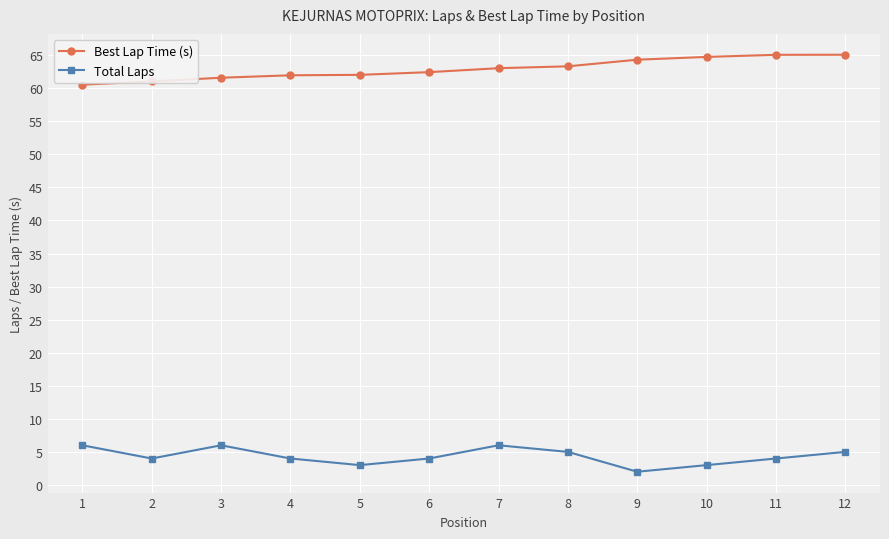

Reading left to right, extract all data points from this chart.

Best Lap Time (s): 60.5	61.0	61.6	62.0	62.0	62.4	63.0	63.3	64.3	64.7	65.1	65.1
Total Laps: 6.0	4.0	6.0	4.0	3.0	4.0	6.0	5.0	2.0	3.0	4.0	5.0